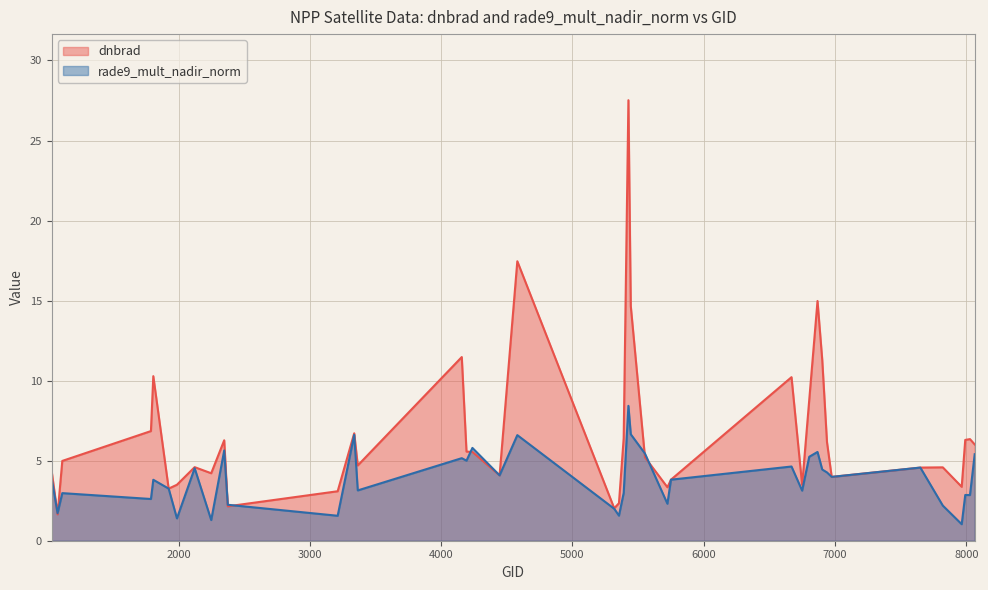

Is the value of dnbrad at 3338 greater than the value of rade9_mult_nadir_norm at 5723?

Yes